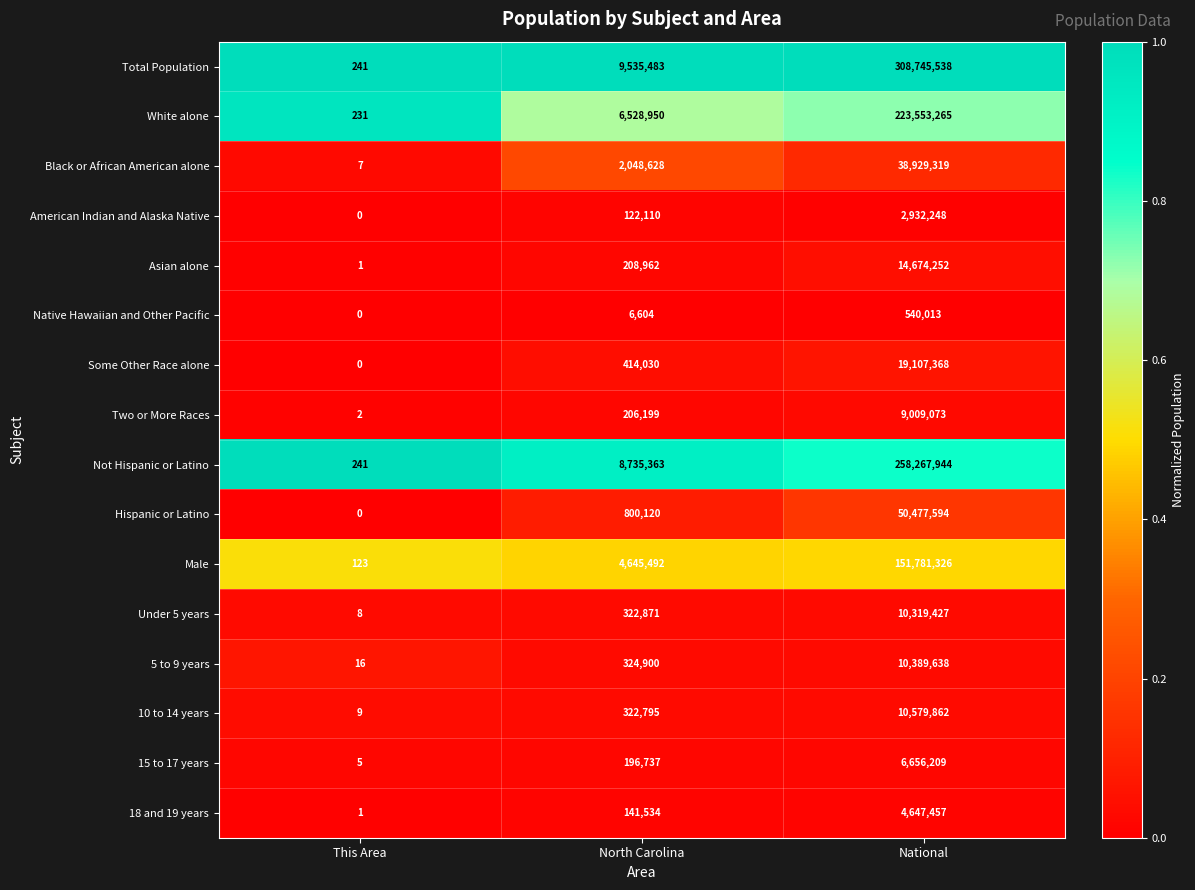

Which series has the largest range (max minus min)?

Total Population